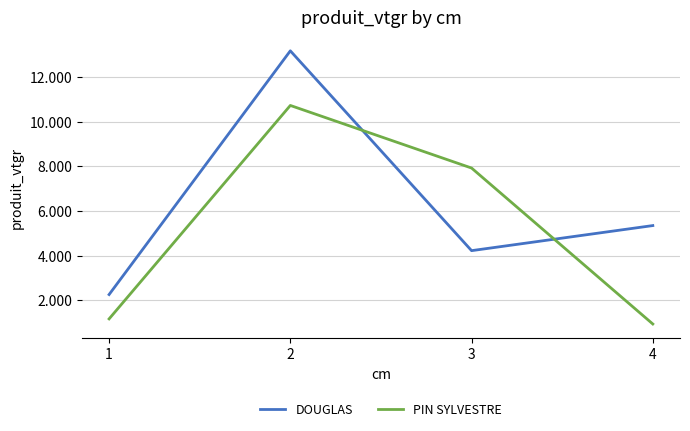

Does the chart have visible grid lines?

Yes